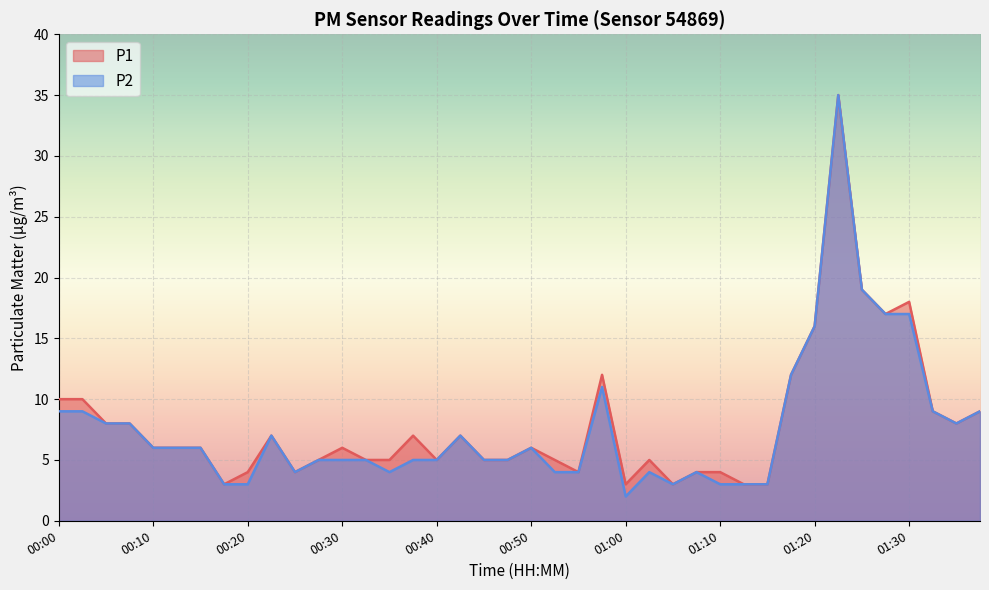

Count the number of categories in the chart.

40